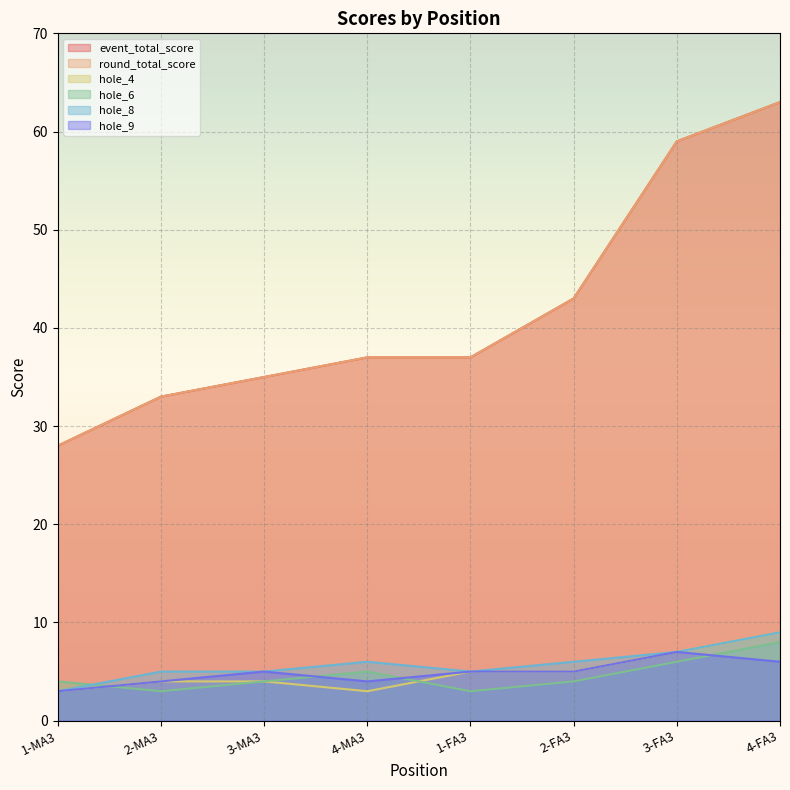

Where does the hole_6 series first go above 4?

4-MA3